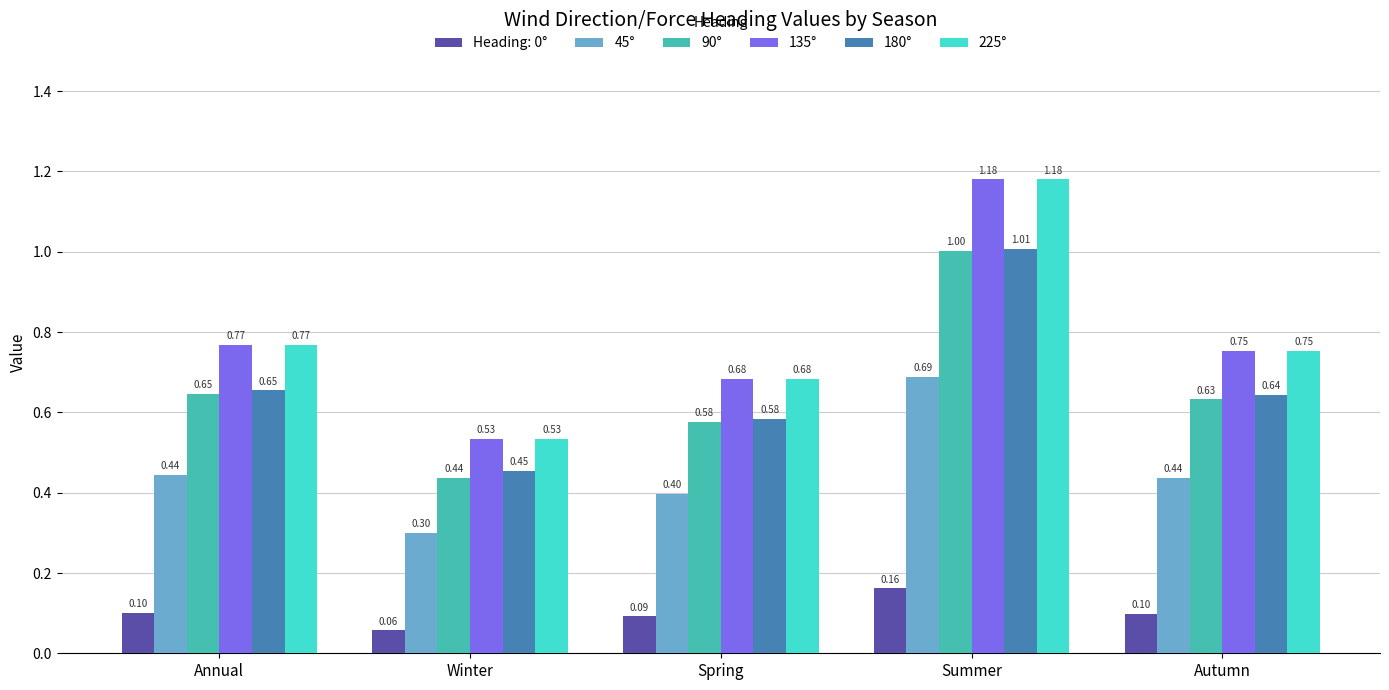

Count the number of data series in this chart.

6